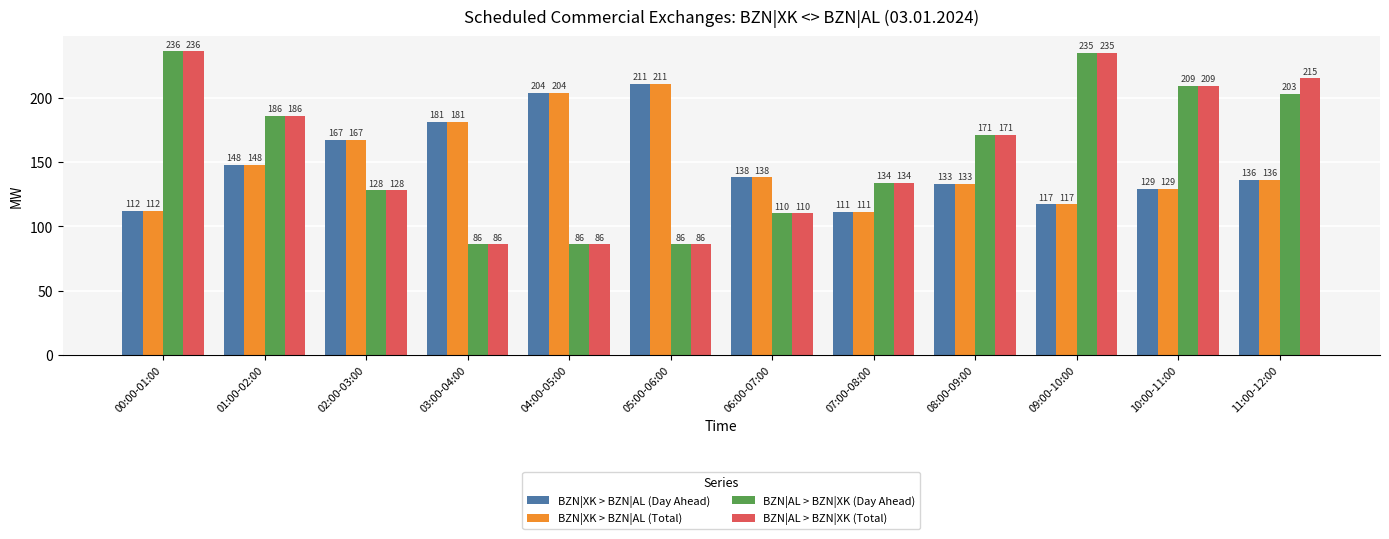

Is it true that BZN|AL > BZN|XK (Total) equals 86 at 04:00-05:00?

True